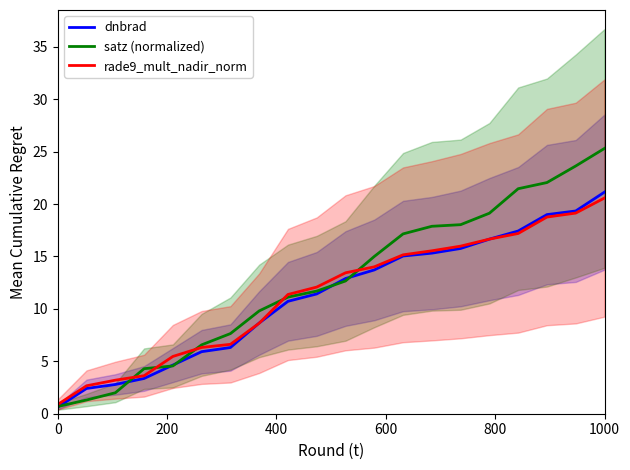

What is the difference between the highest and lowest values at 11?

1.3